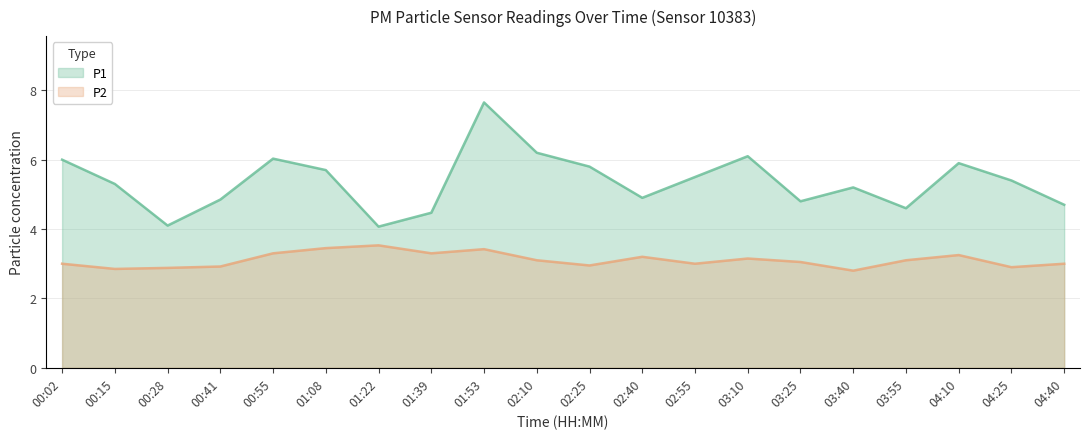

What is the difference between the second highest and minimum values in the P2 series?

0.7